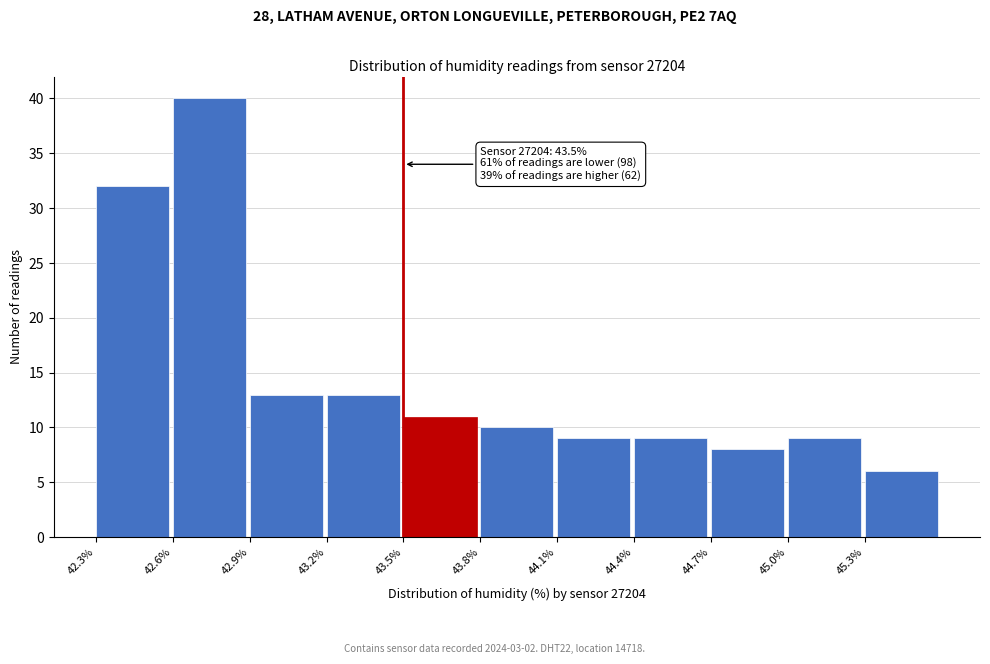

Which range on the x-axis has the tallest bar?

42.6 to 42.9